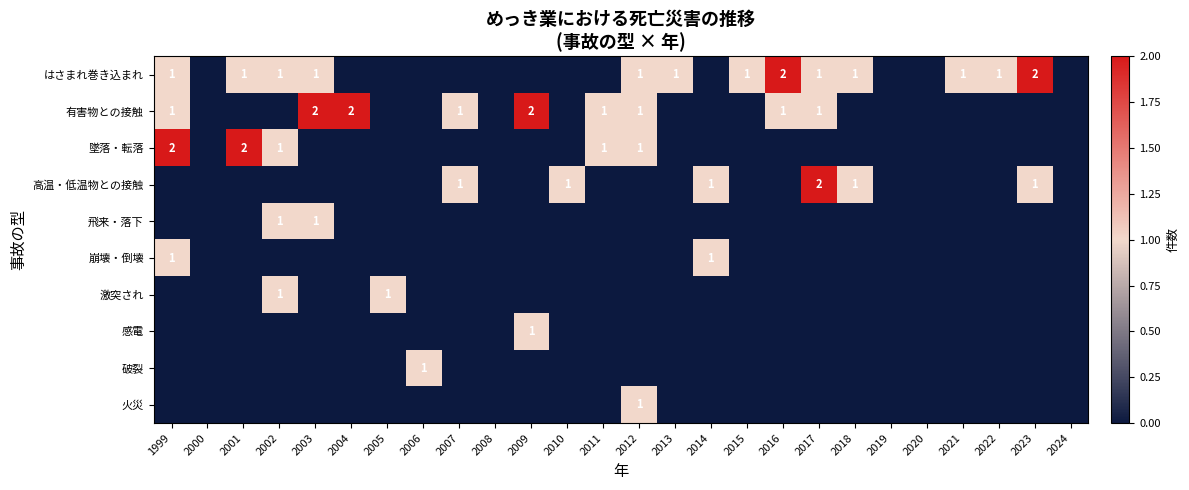

True or false: 有害物との接触 has a value of 2 at 2009.

True